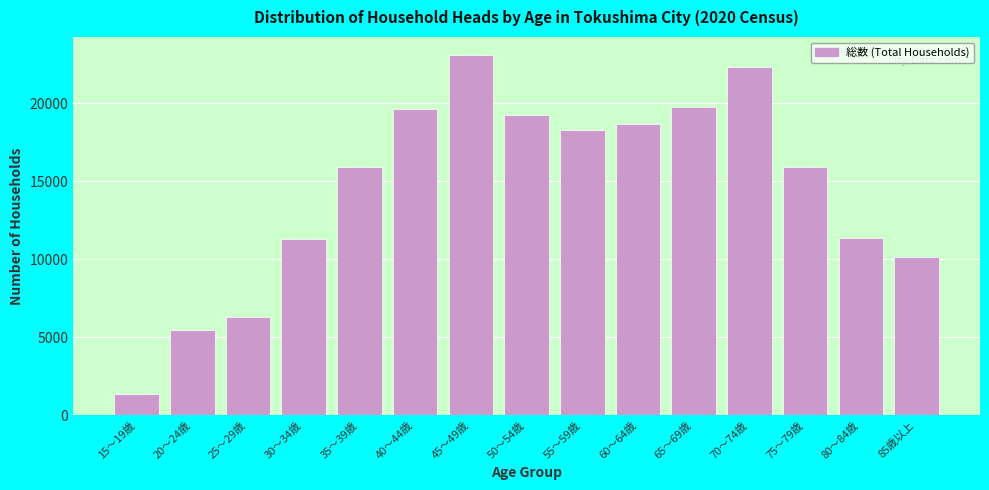

What value does the data have at 65～69歳?

19739